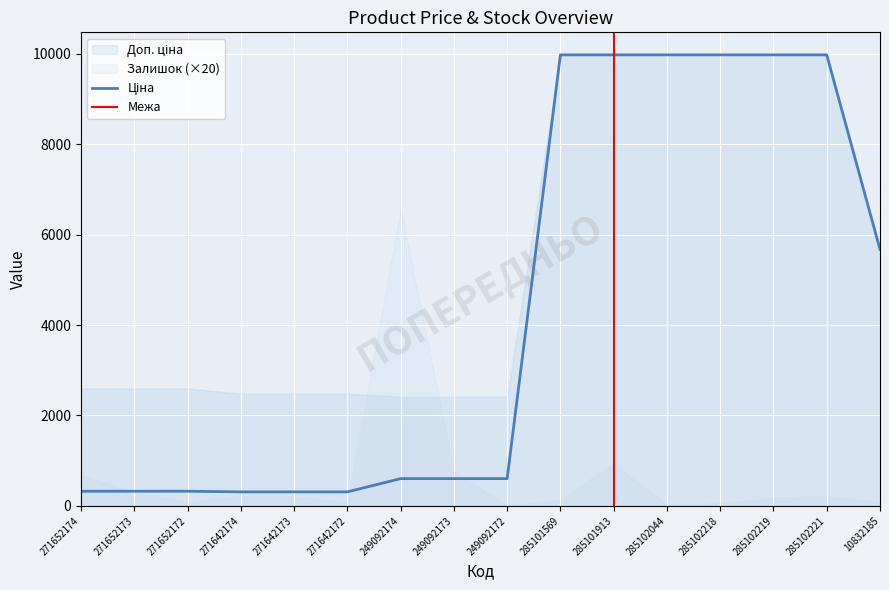

What value does the Доп. ціна series have at 249092174?

2414.8